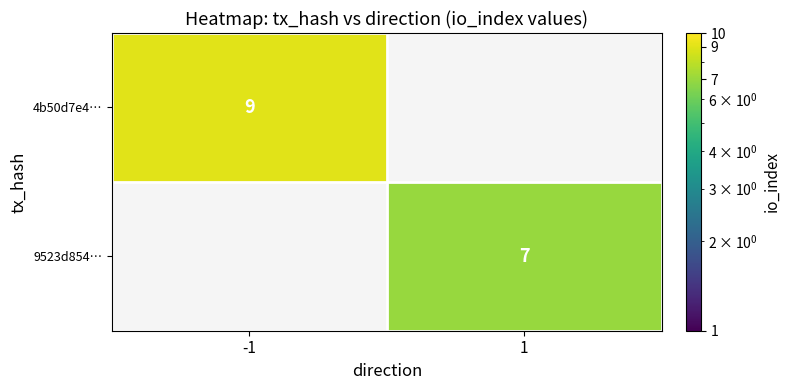

What is the total value across all series at 1?

7